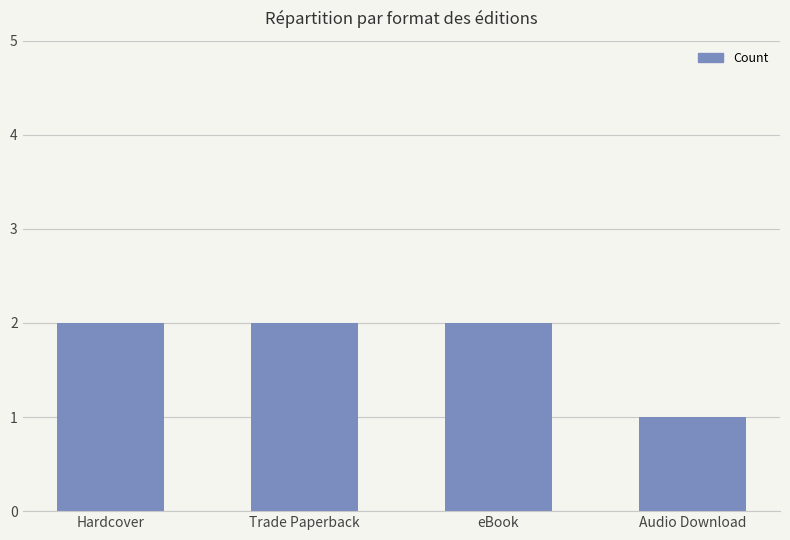

What is the label of the 2nd bar from the right?

eBook